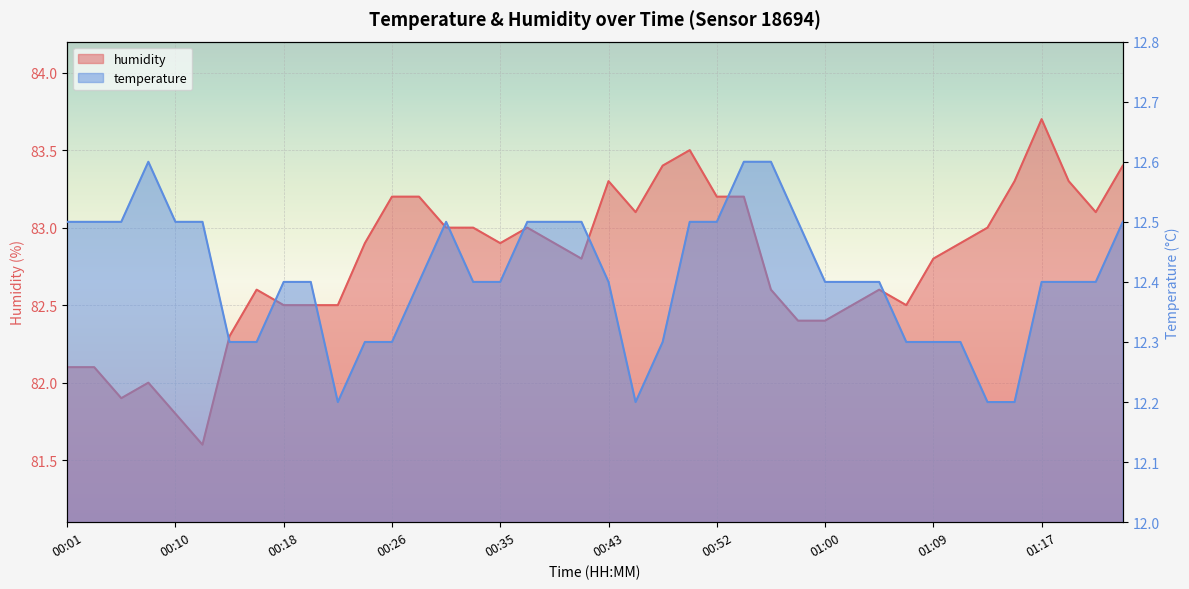

The temperature series shows 12.5 at 00:41. True or false?

True